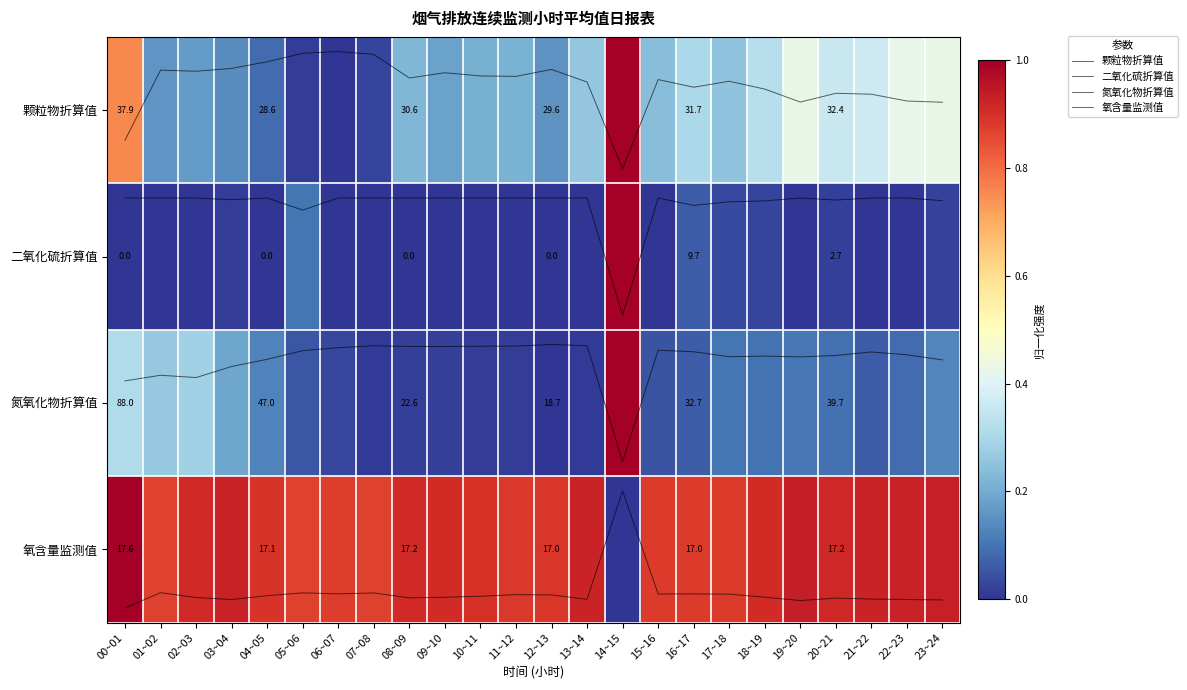

At which label does 颗粒物折算值 first exceed 0?

00~01